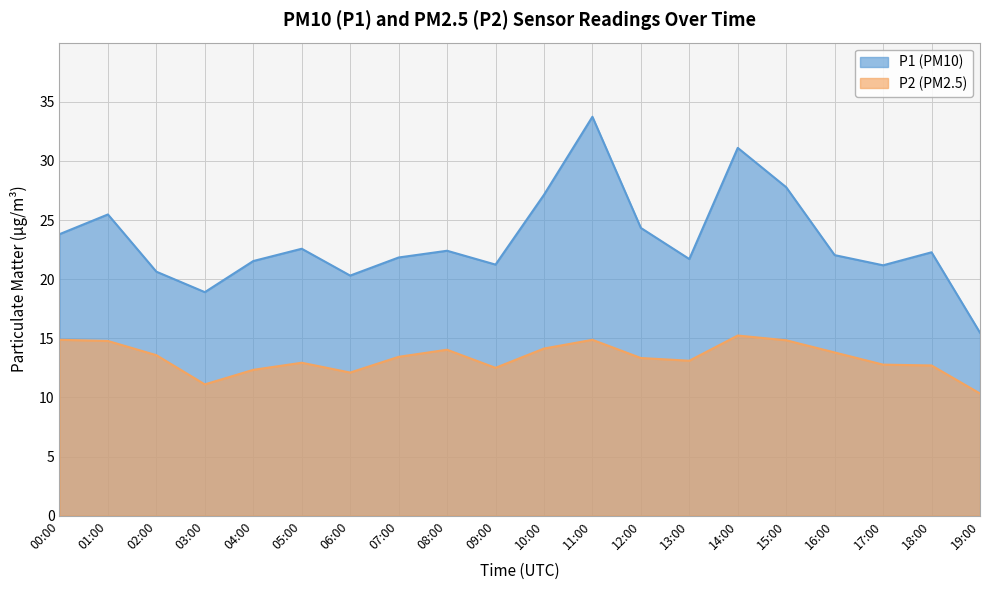

What is the highest value of the P1 series?

33.7